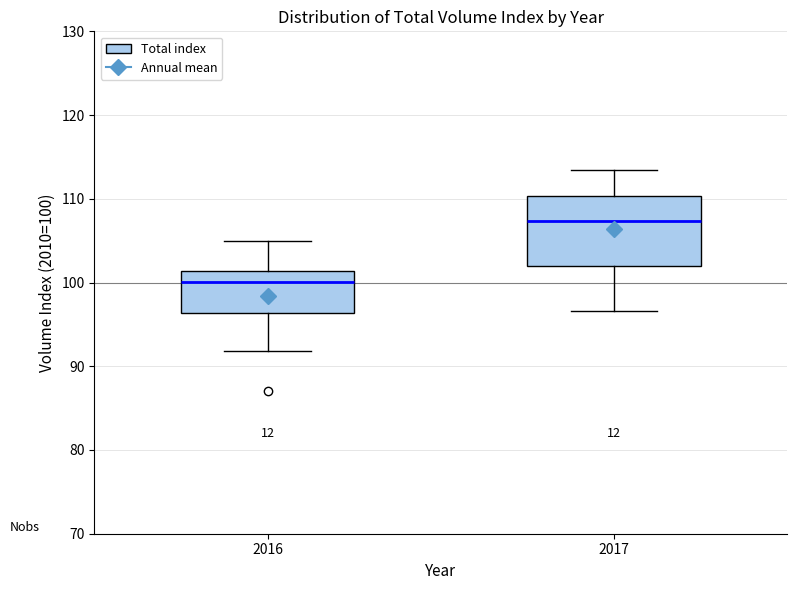

Where does the lower whisker of the box at x = 2016 end on the y-axis? The values are not printed on the chart, so give them approximately, as read against the axis.

92